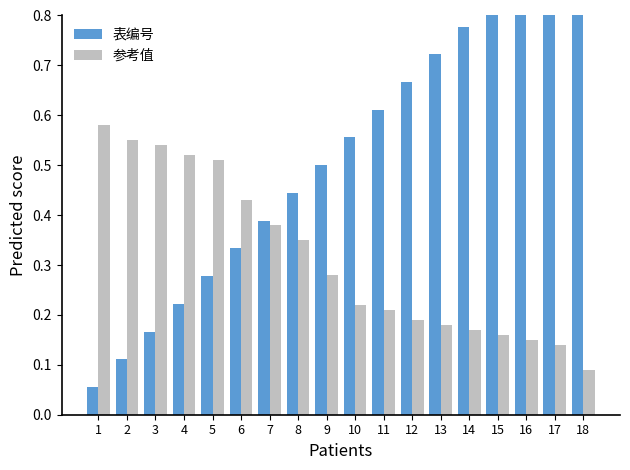

List the labels in order of 表编号 value, largest first.

18, 17, 16, 15, 14, 13, 12, 11, 10, 9, 8, 7, 6, 5, 4, 3, 2, 1